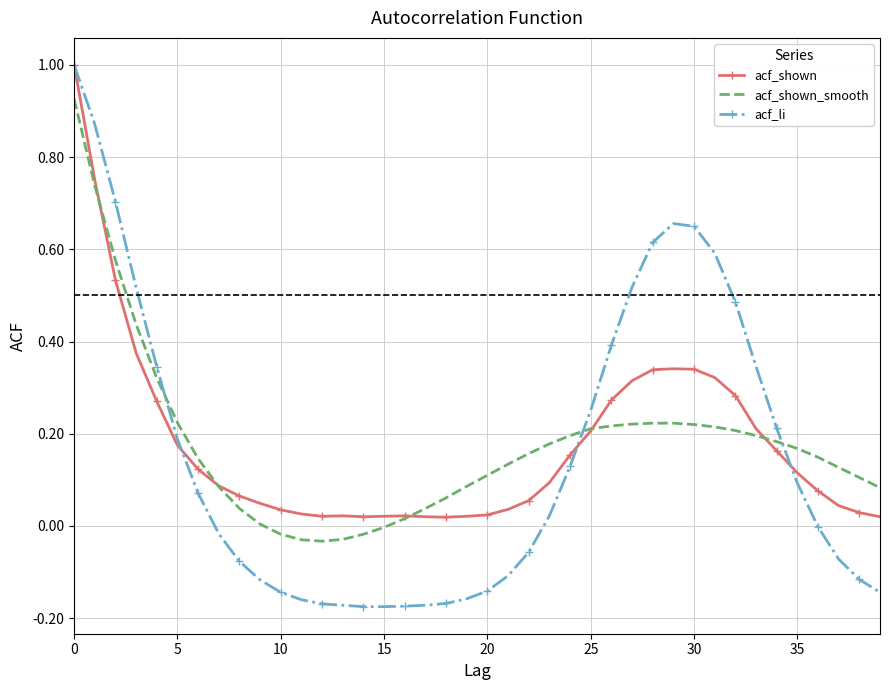

Which series has the widest spread of values?

acf_li